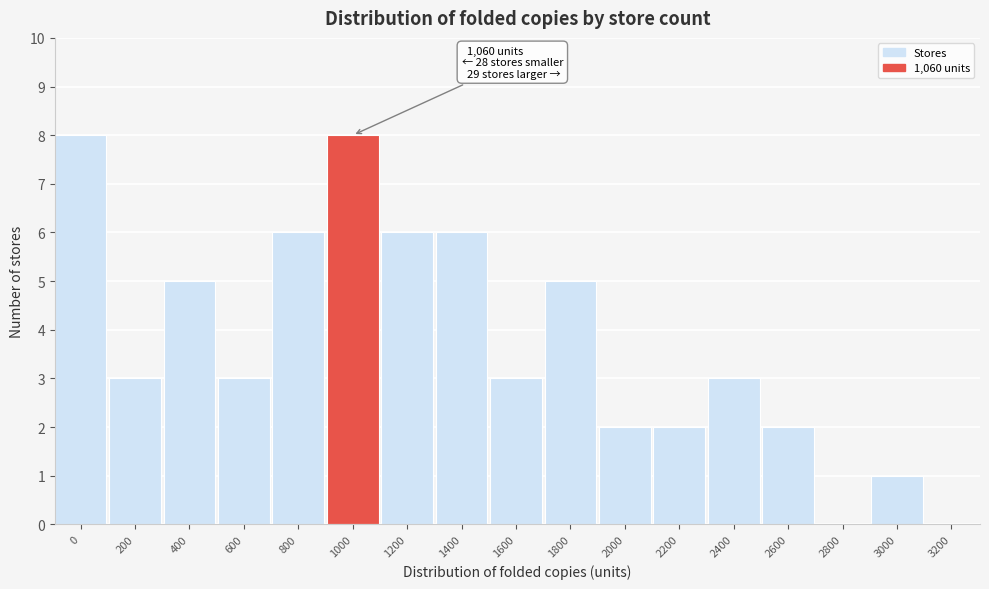

Reading left to right, extract all data points from this chart.

0=8	200=3	400=5	600=3	800=6	1000=8	1200=6	1400=6	1600=3	1800=5	2000=2	2200=2	2400=3	2600=2	2800=0	3000=1	3200=0